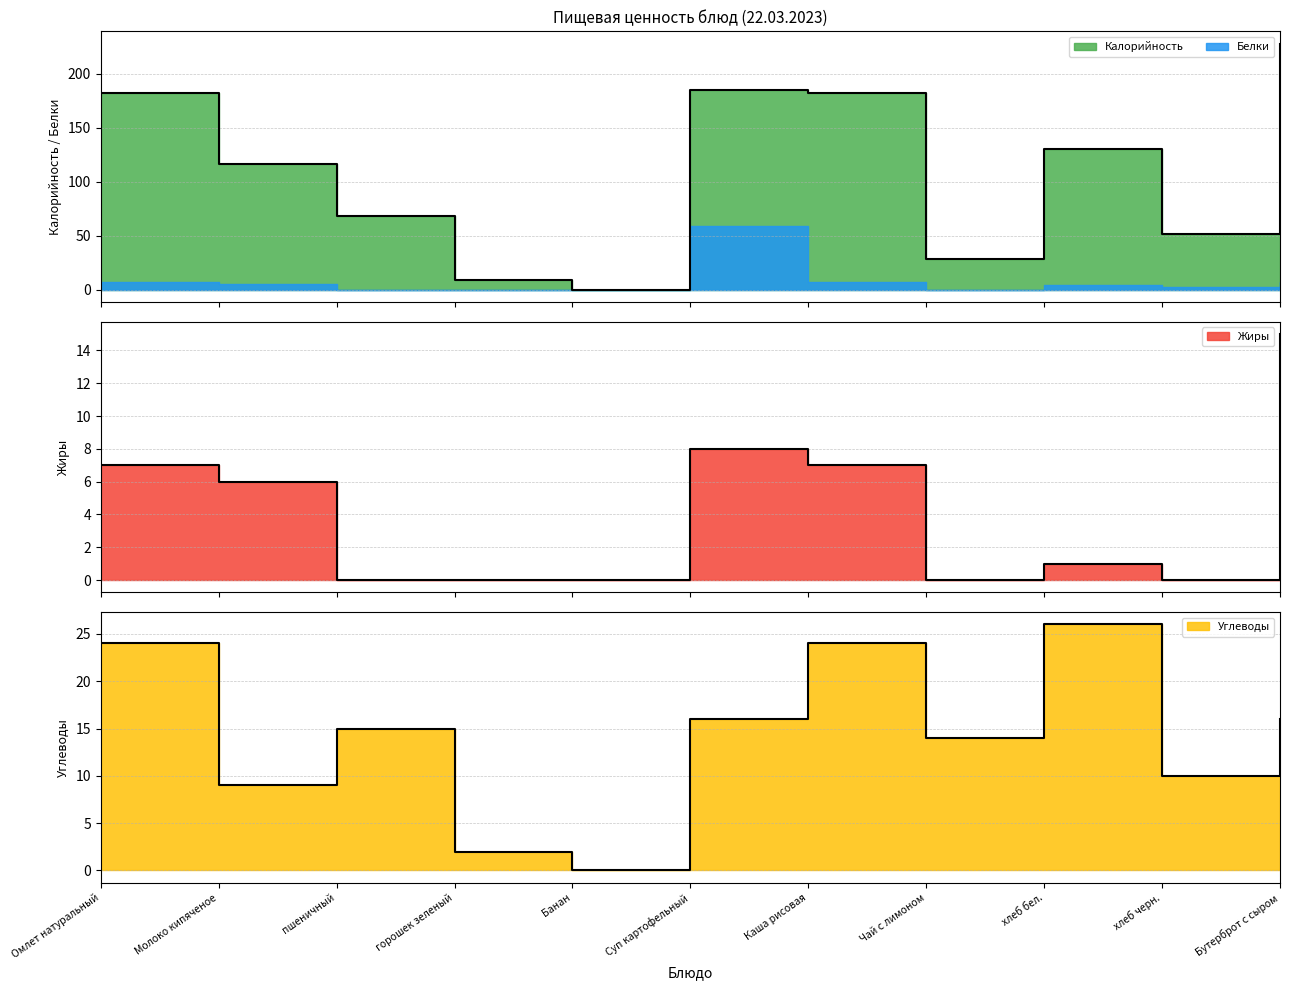

At which category does Жиры reach its first local valley?

Чай с лимоном